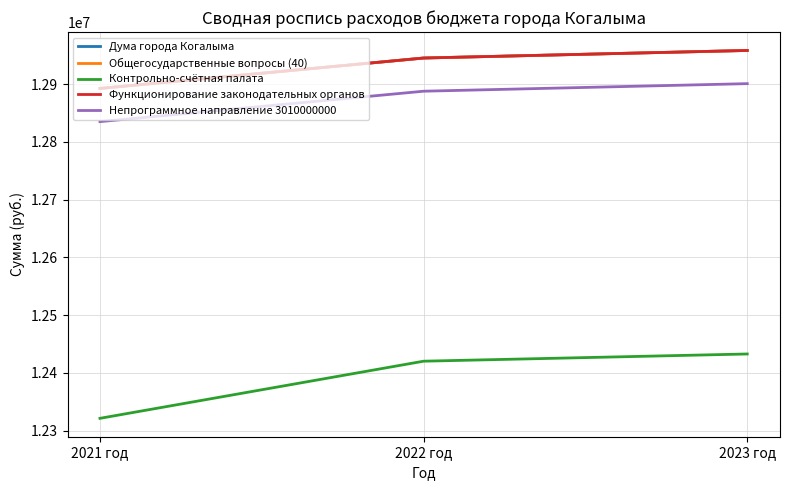

How many lines are shown in the chart?

5